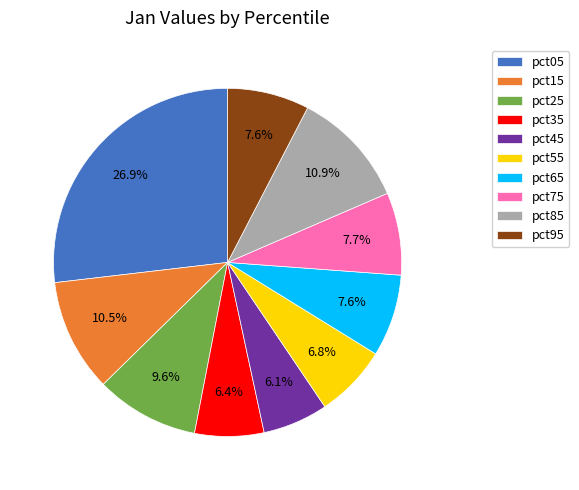

What is the largest slice in the pie chart?

pct05